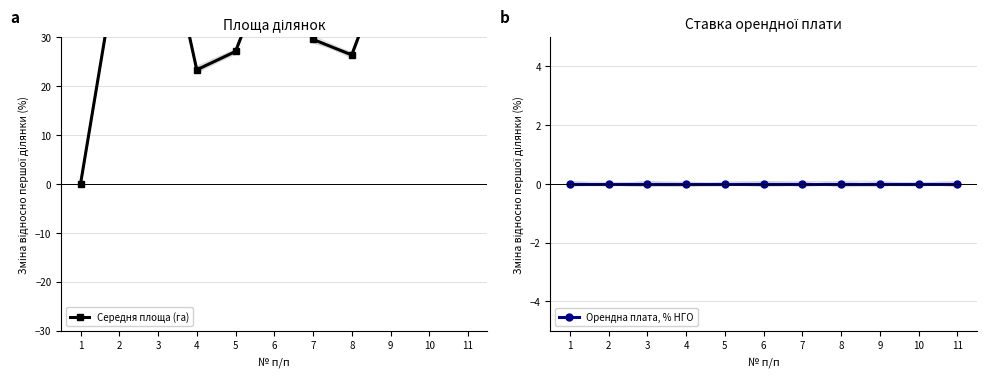

The Орендна плата, % НГО series shows 0.0 at 9. True or false?

True